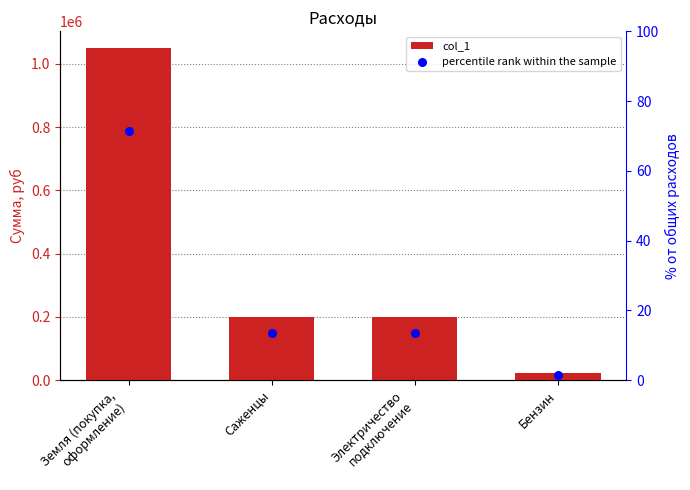

What are all the series names shown in the legend?

col_1, percentile rank within the sample